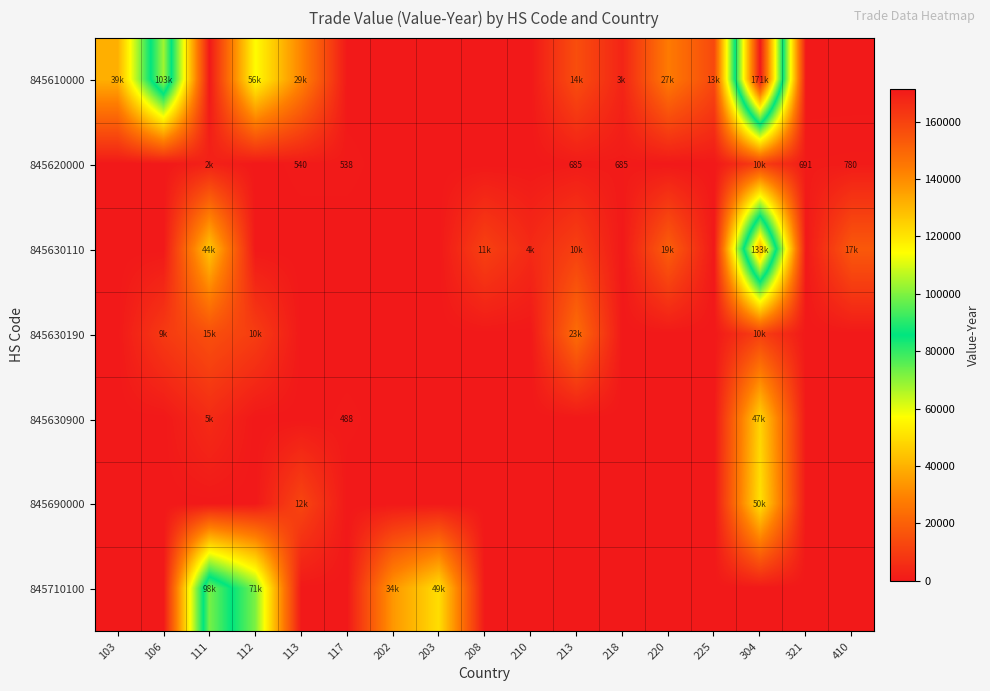

Where does the 845610000 series first go above 3349?

103